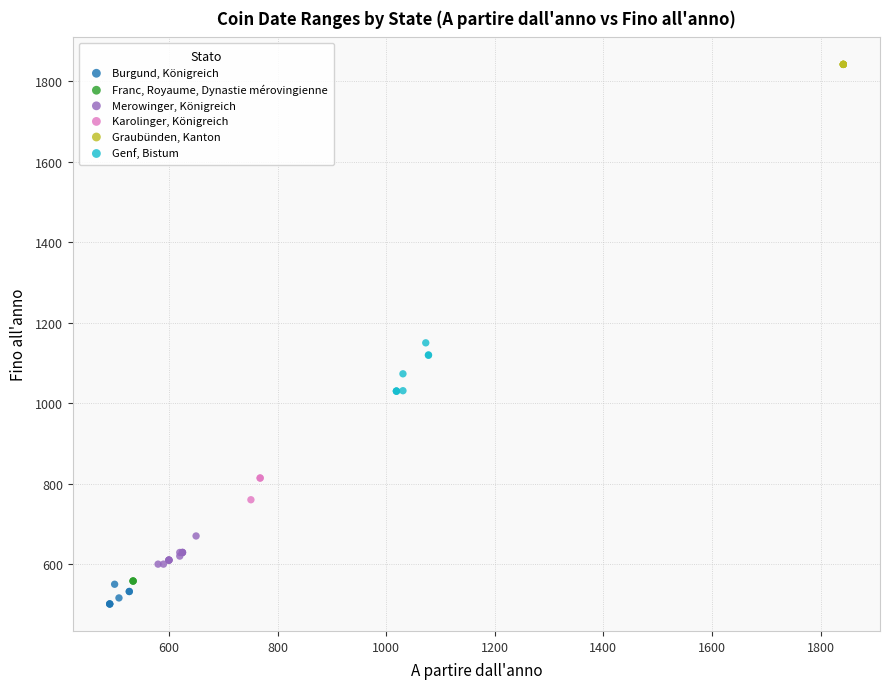

Which series contains the highest Y value?

Graubünden, Kanton